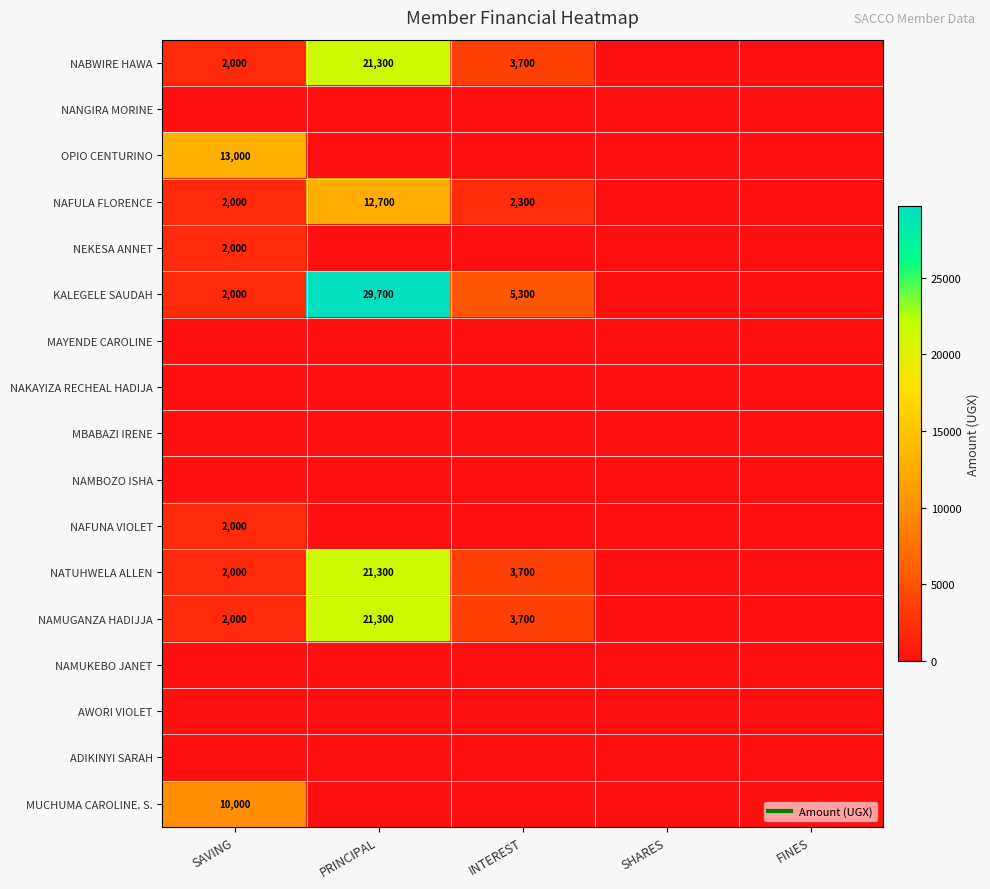

Is the value of NAMUKEBO JANET at FINES greater than the value of NAMBOZO ISHA at SAVING?

No